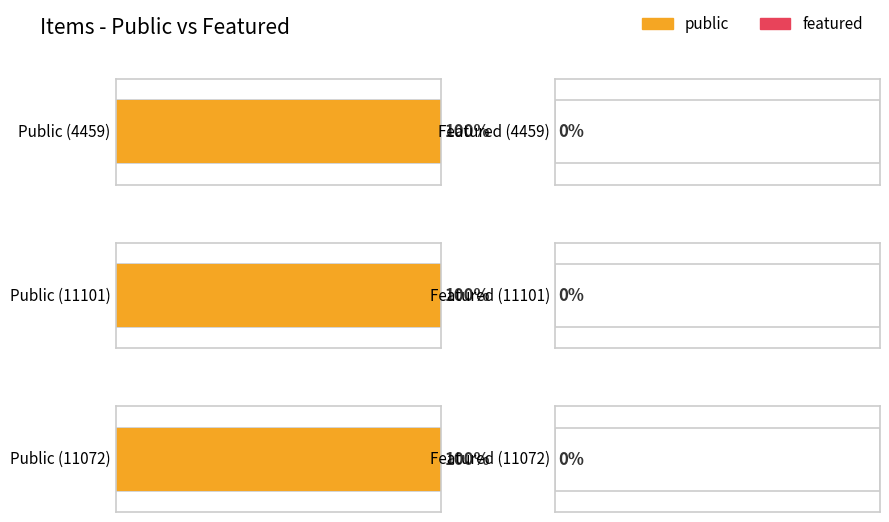

At how many categories does at least one series exceed 0?

3